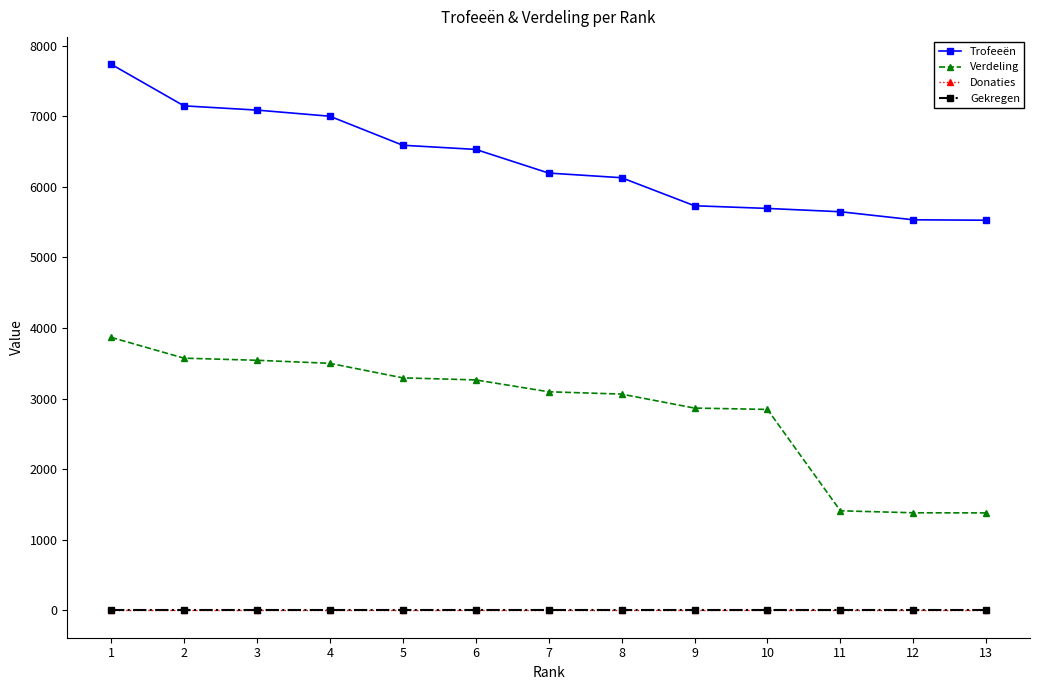

Is this an area chart (filled region under the line)?

No